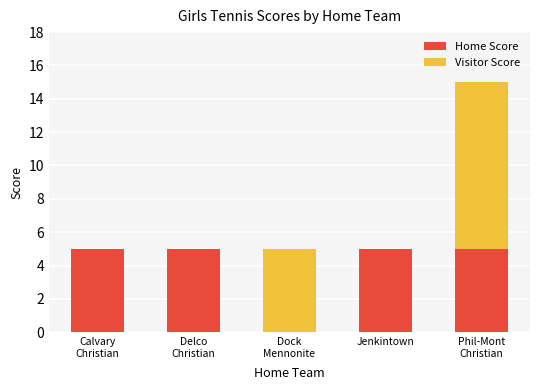

What is the sum of all Home Score values?

20